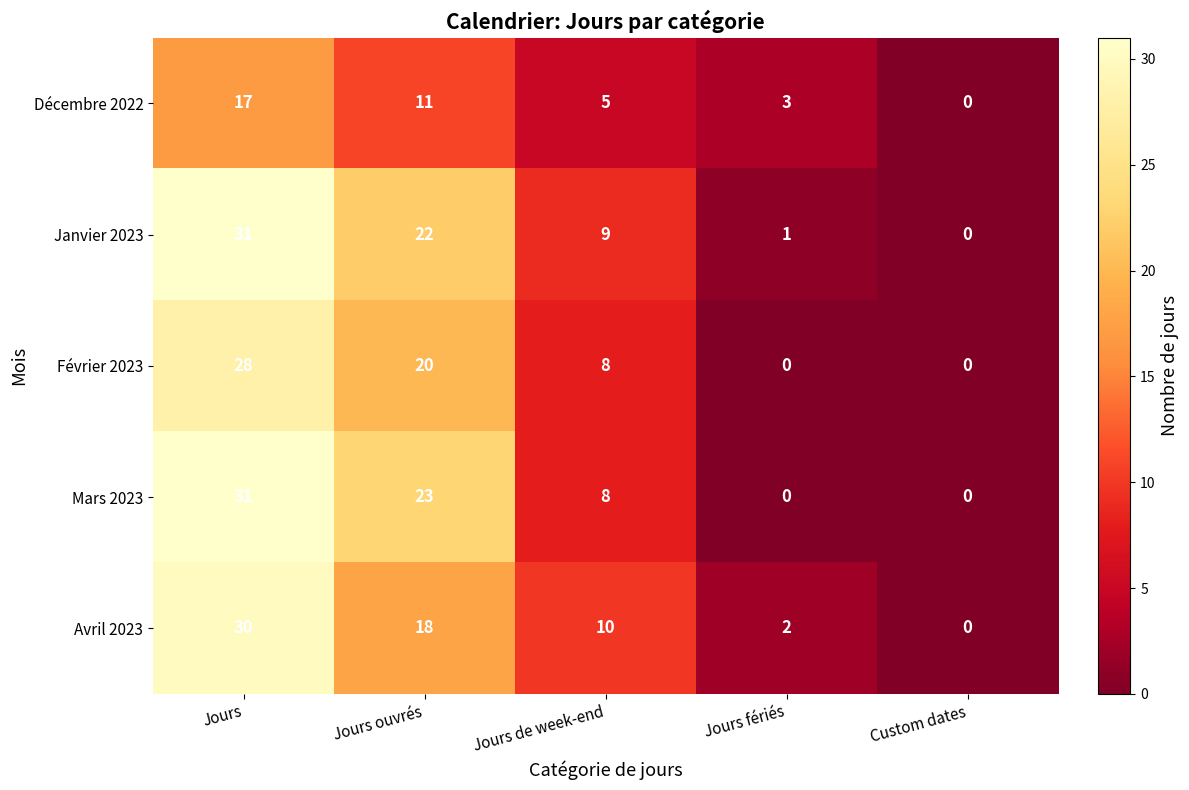

What is the difference between the highest and lowest values at Jours fériés?

3